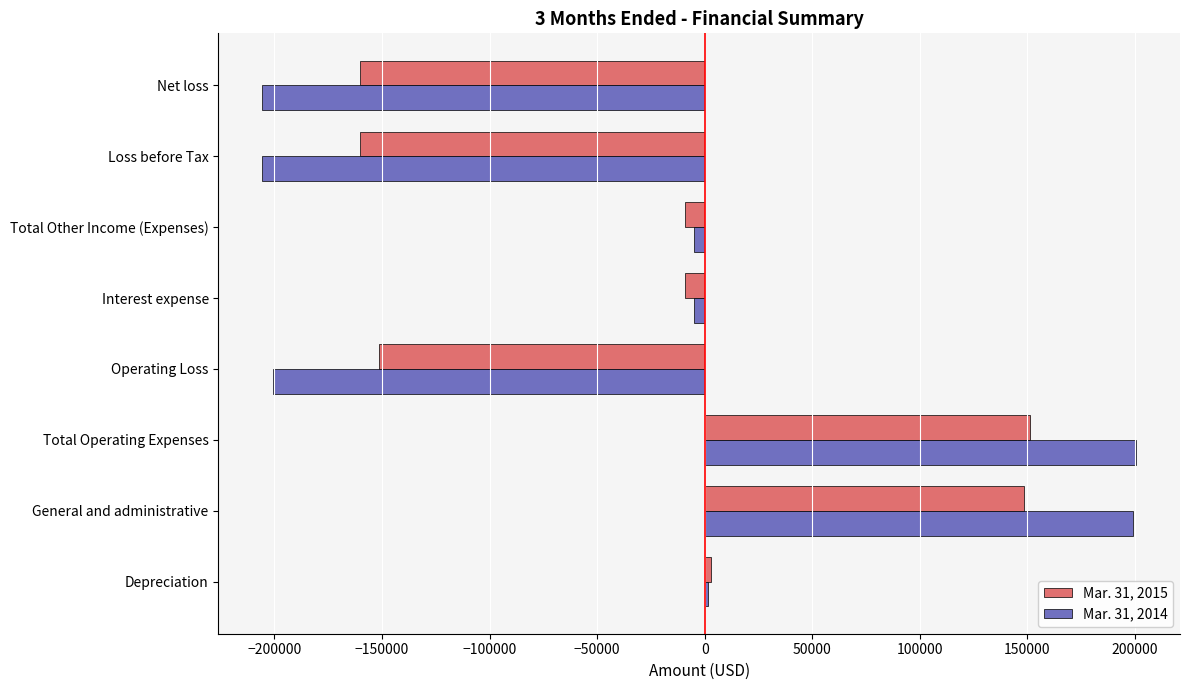

What is the average value of the Mar. 31, 2015 series?

-23449